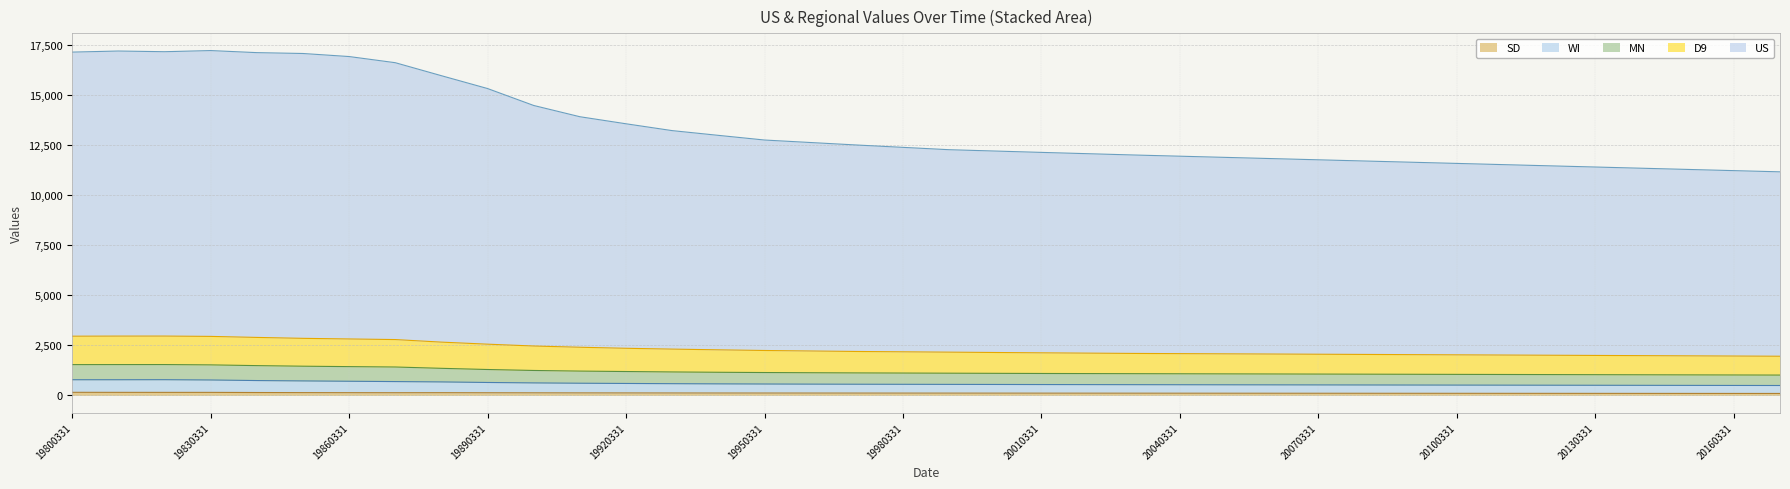

The value of WI at 19910331 is 607. True or false?

True